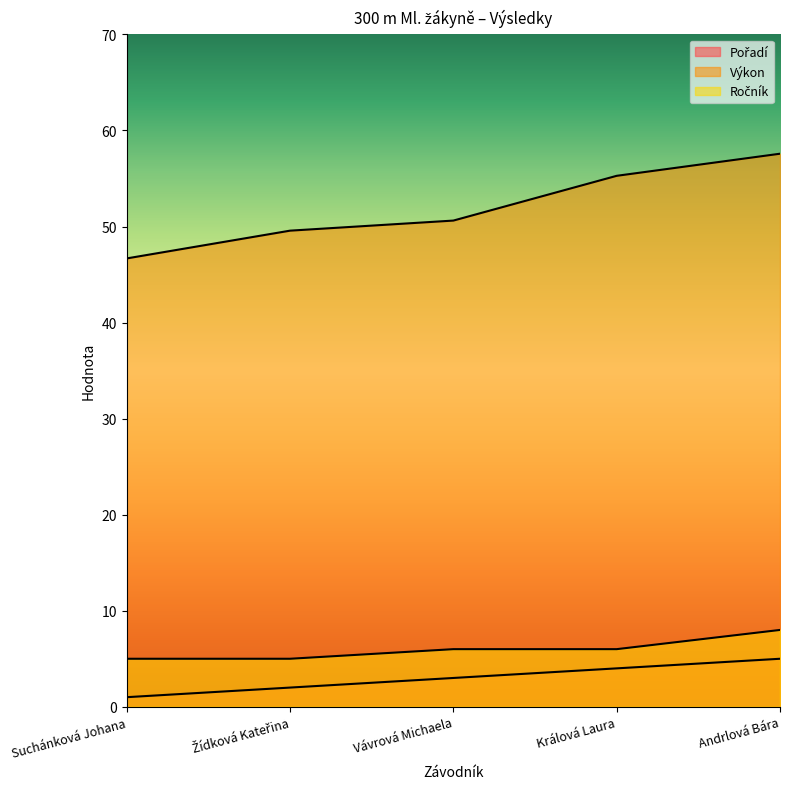

Which series has the largest total across all categories?

Výkon